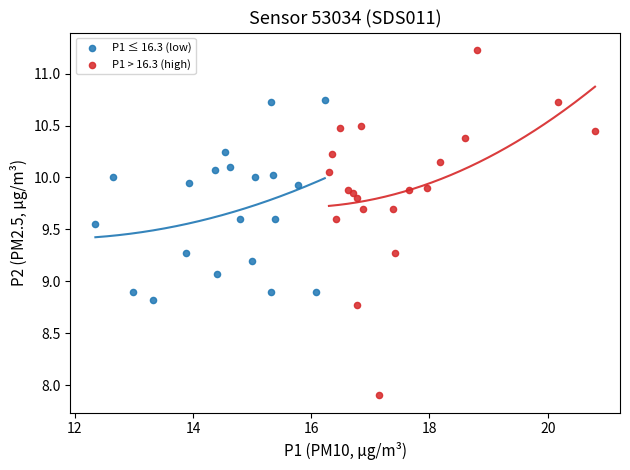

Which series contains the lowest Y value?

P1 > 16.3 (high)